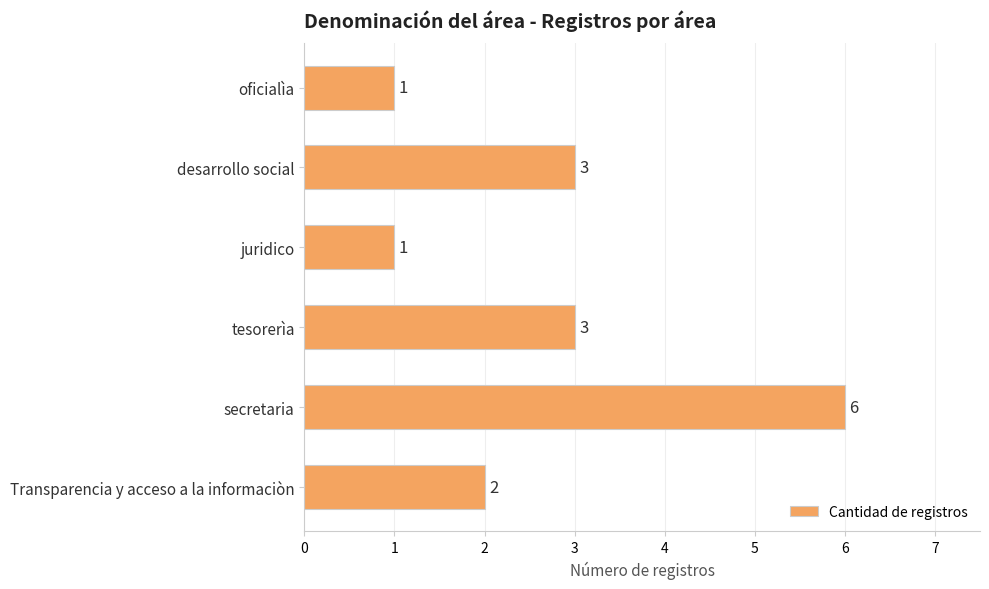

True or false: the data shows 1 at juridico.

True